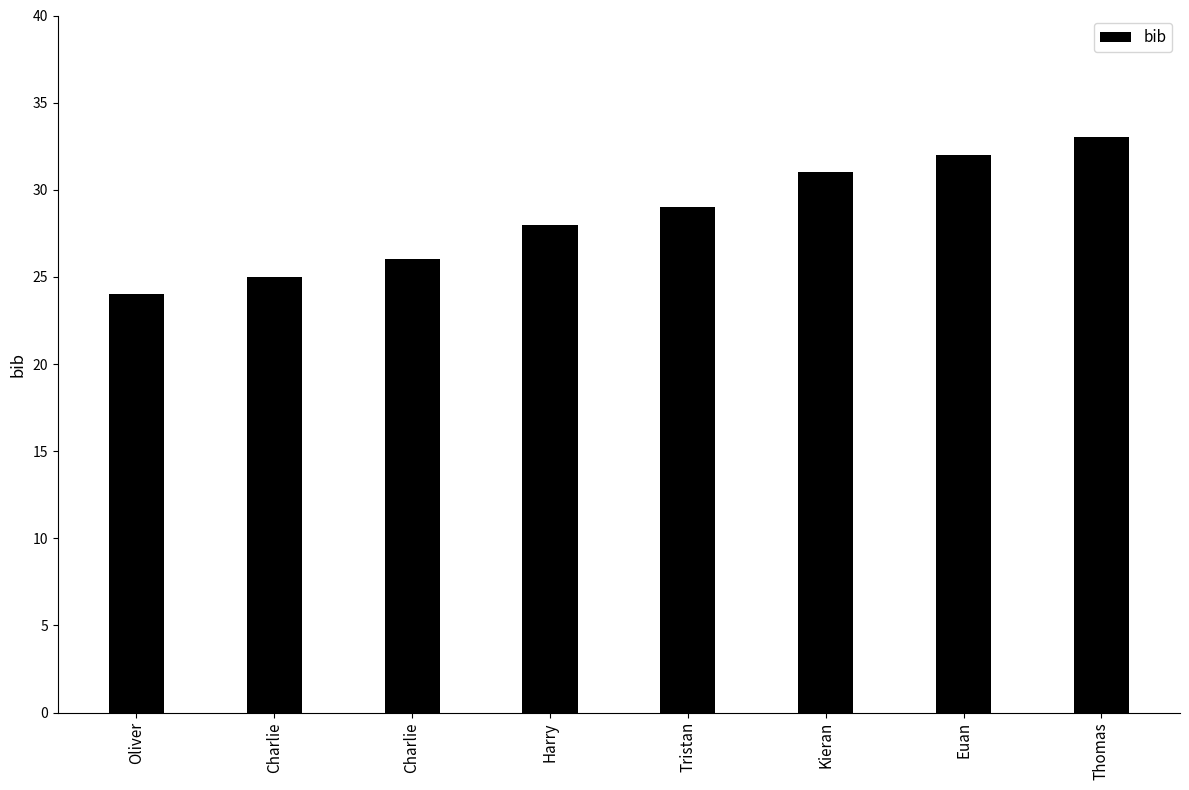

Are the bars horizontal?

No